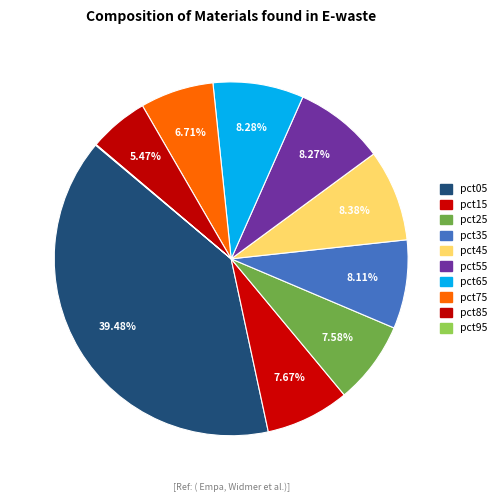

What percentage is NOT represented by pct95?

99.9%